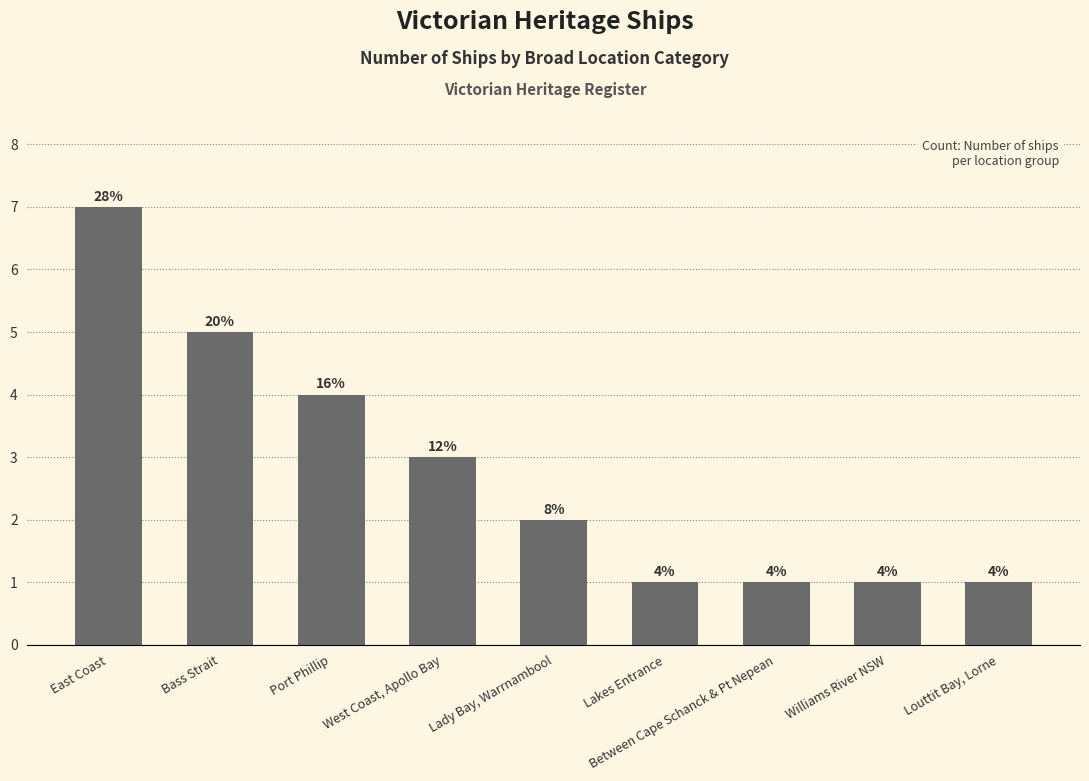

How many bars are there in total?

9